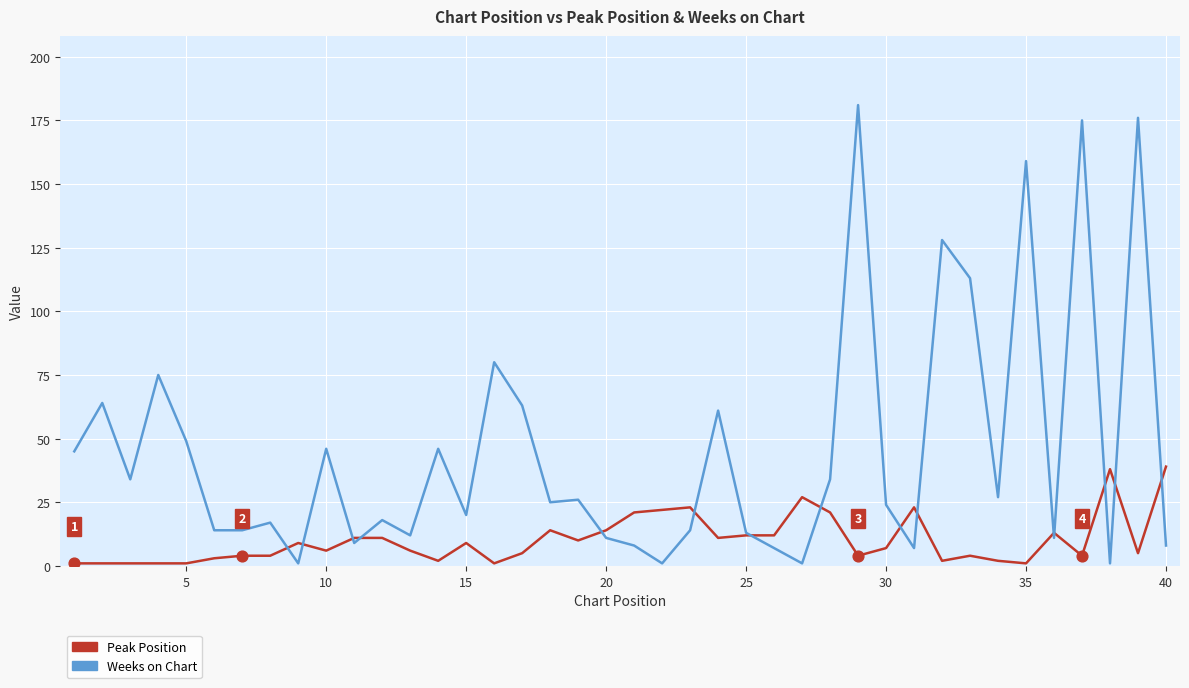

Which series has the largest range (max minus min)?

Weeks on Chart